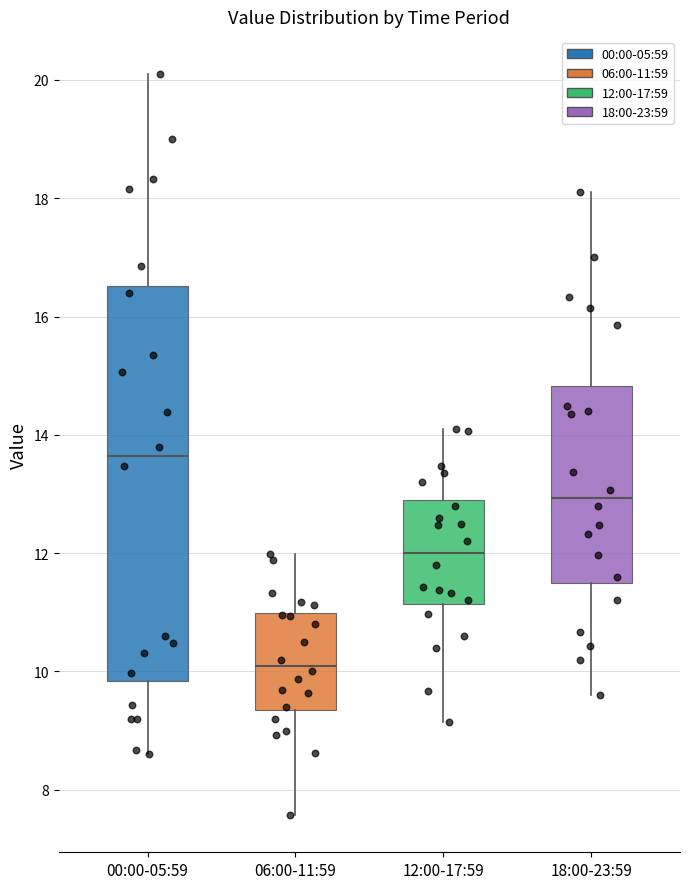

Reading left to right, transcribe this box plot: for each box, give where its median line is, the range the box spans, and where its two whiskers end, as read against the y-axis. The values are not printed on the chart, so give them approximately, as read against the axis.

00:00-05:59: median 13.6, box 9.8 to 16.6, whiskers 8.6 to 20.2
06:00-11:59: median 10.2, box 9.4 to 11.0, whiskers 7.6 to 12.0
12:00-17:59: median 12.0, box 11.2 to 13.0, whiskers 9.2 to 14.2
18:00-23:59: median 13.0, box 11.6 to 14.8, whiskers 9.6 to 18.2